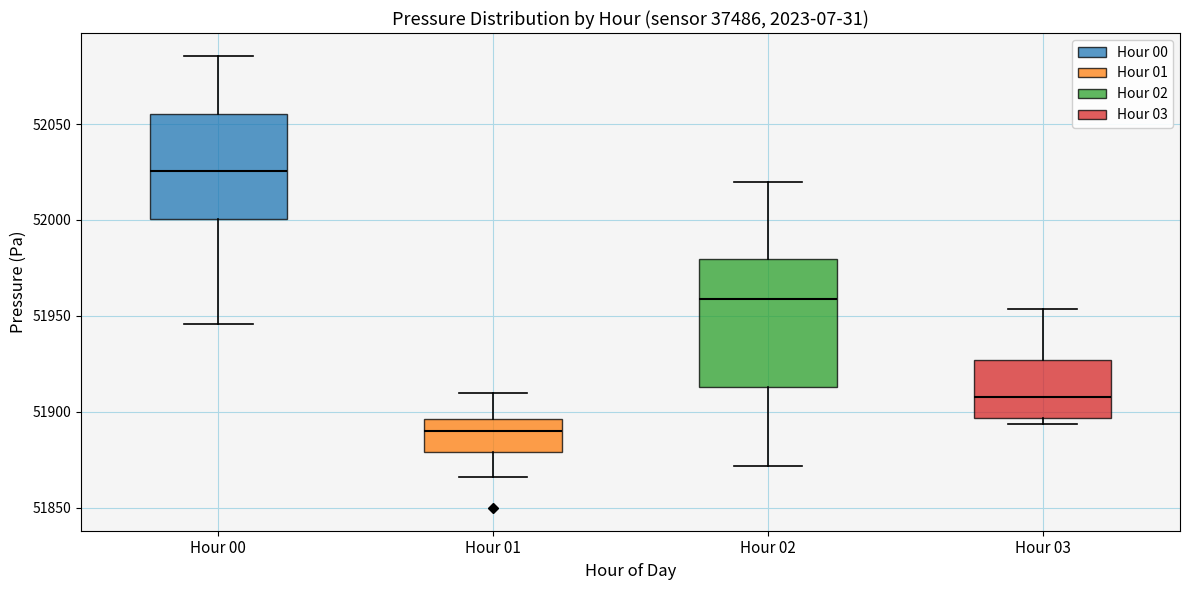

Reading left to right, transcribe this box plot: for each box, give where its median line is, the range the box spans, and where its two whiskers end, as read against the y-axis. The values are not printed on the chart, so give them approximately, as read against the axis.

Hour 00: median 52025, box 52000 to 52055, whiskers 51945 to 52085
Hour 01: median 51890, box 51880 to 51895, whiskers 51865 to 51910
Hour 02: median 51960, box 51915 to 51980, whiskers 51870 to 52020
Hour 03: median 51910, box 51895 to 51925, whiskers 51895 (just below the box's lower edge) to 51955